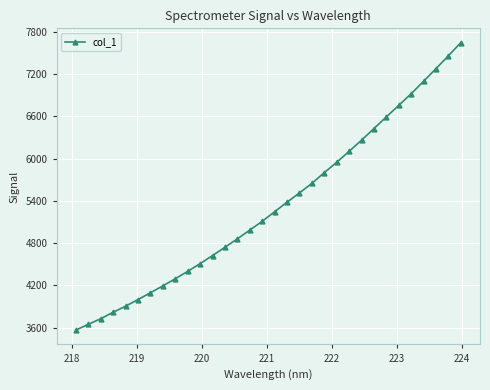

What is the difference between the maximum and second lowest values?

3997.2